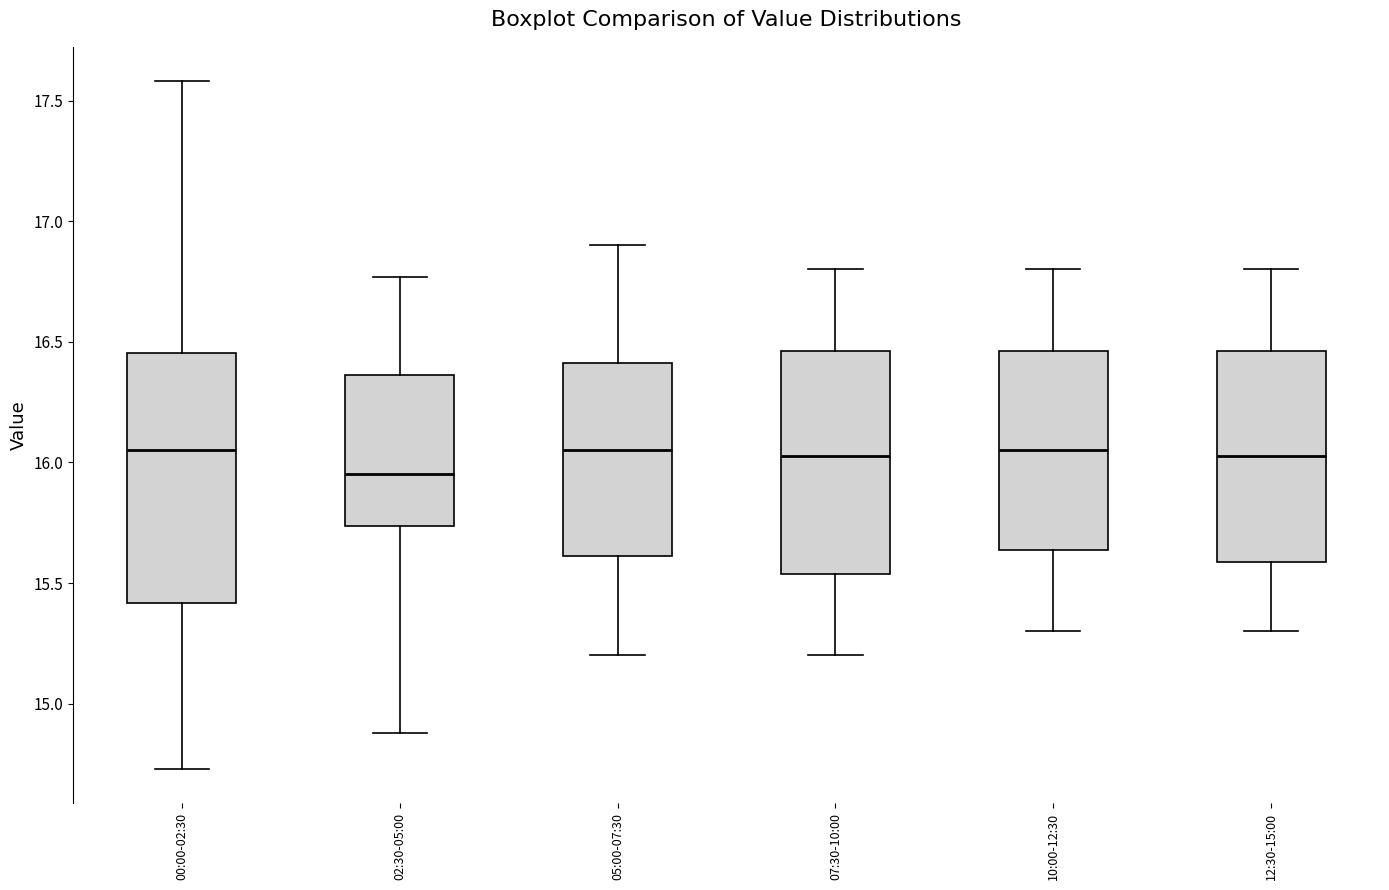

Where does the median line of the box for 05:00-07:30 sit on the y-axis? The values are not printed on the chart, so give them approximately, as read against the axis.

16.05